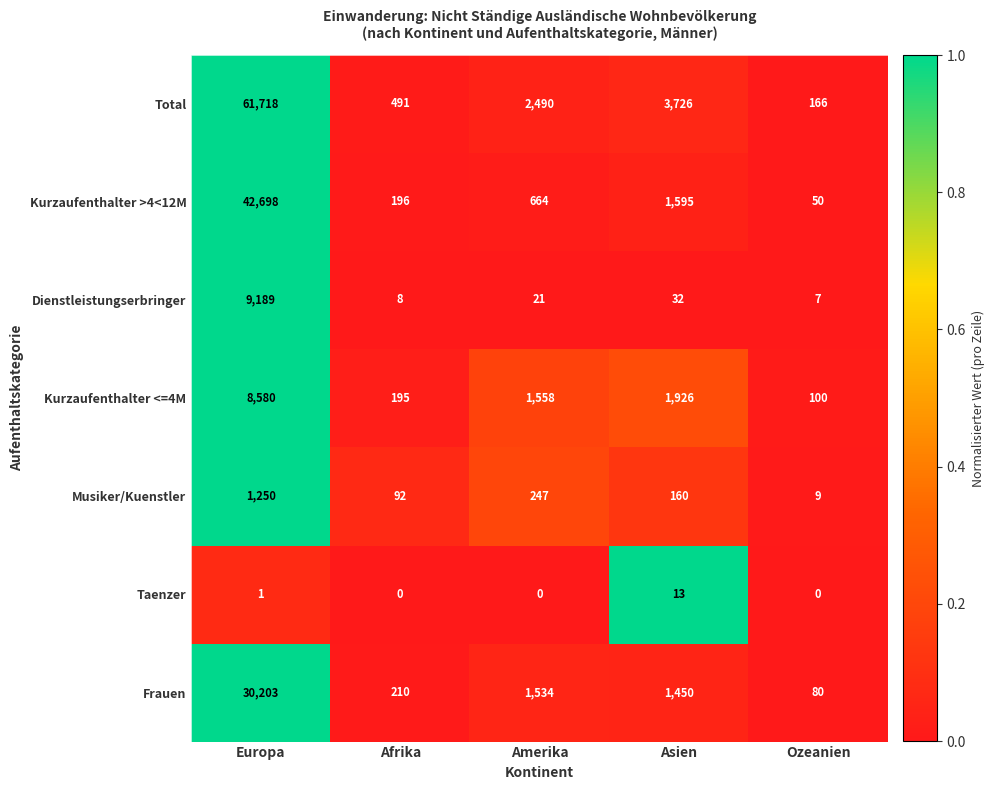

What is the average value of the Frauen series?

6695